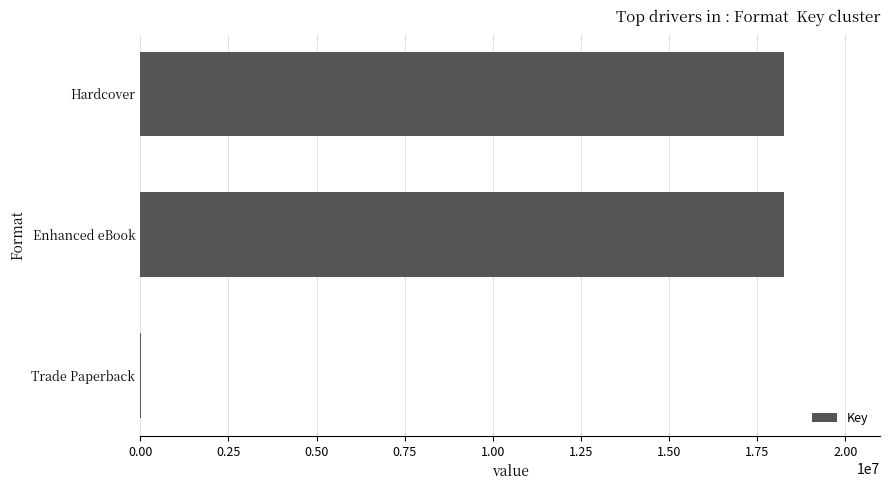

What is the sum of all values?

36501929